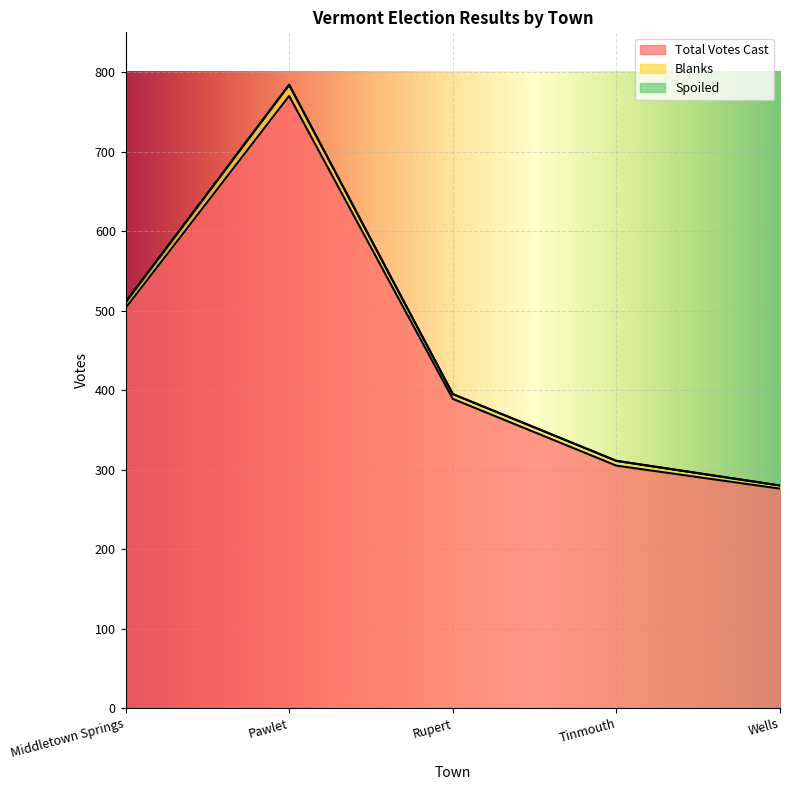

Does the chart display data point markers on the line(s)?

No